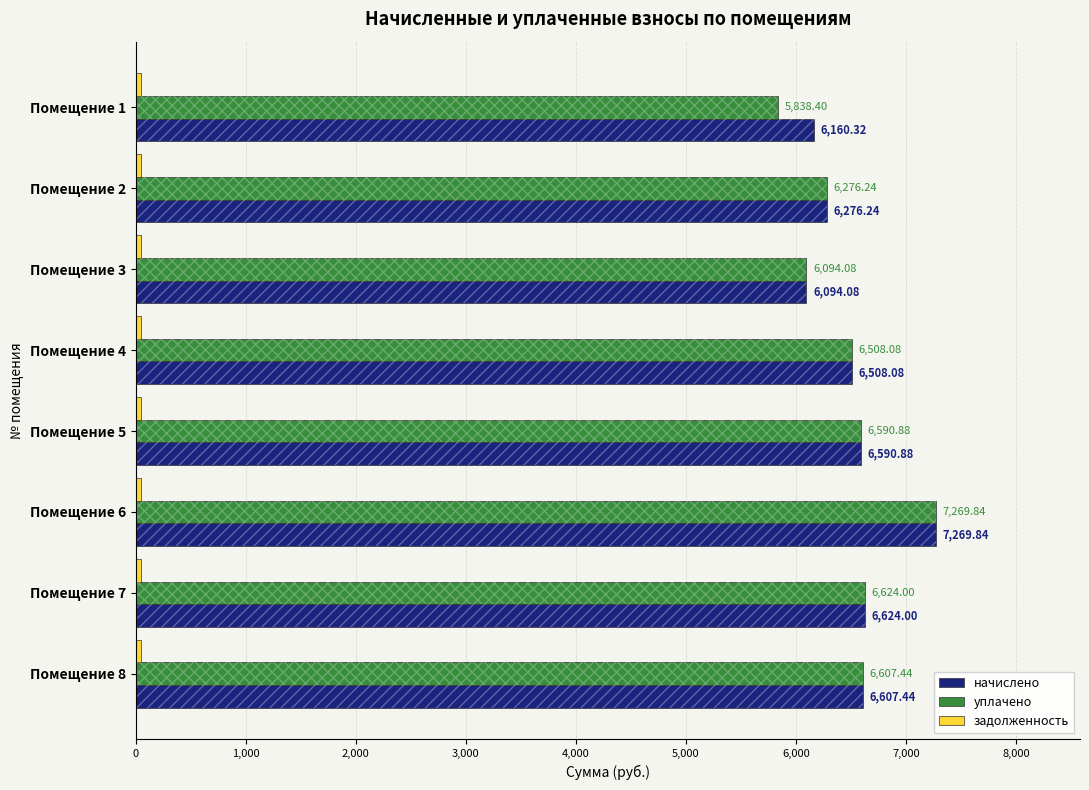

Does the chart contain any negative values?

No